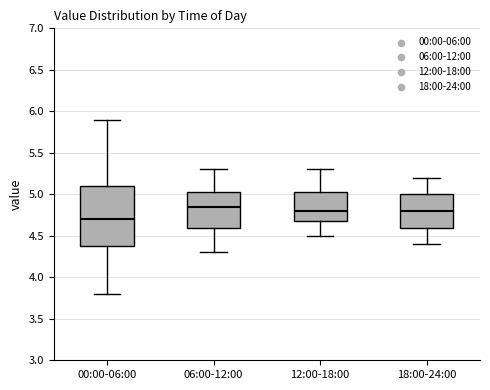

Where does the upper whisker of the box for 18:00-24:00 end on the y-axis? The values are not printed on the chart, so give them approximately, as read against the axis.

5.20